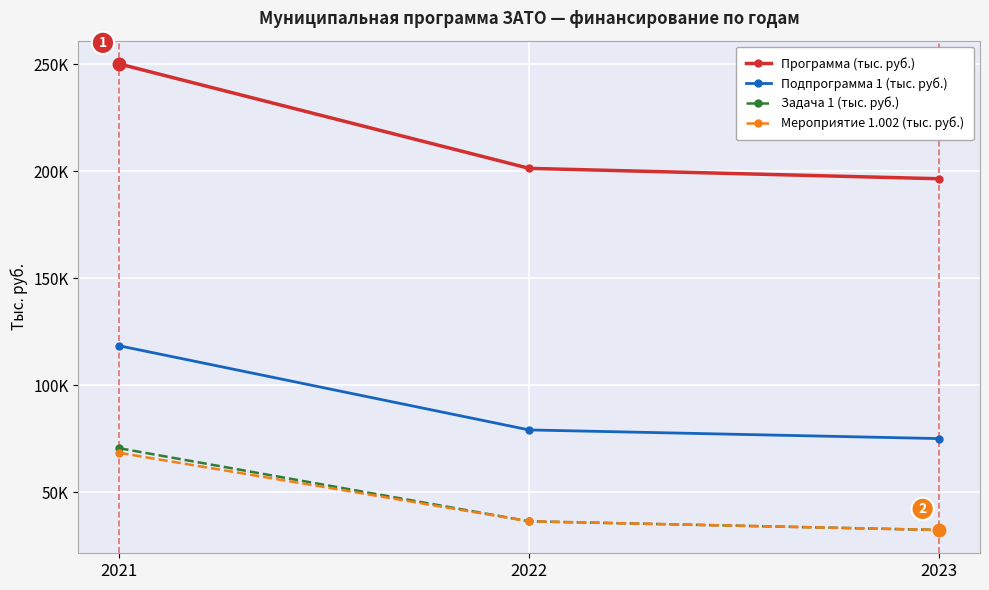

Which series has the widest spread of values?

Программа (тыс. руб.)